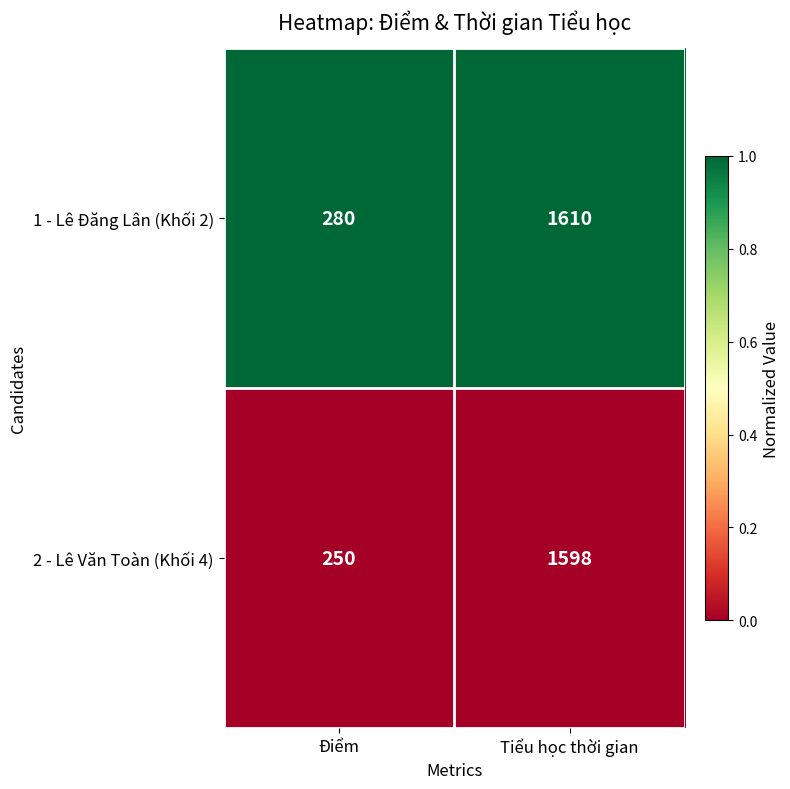

Which series changed the most between Điểm and Tiểu học thời gian?

2 - Lê Văn Toàn (Khối 4)